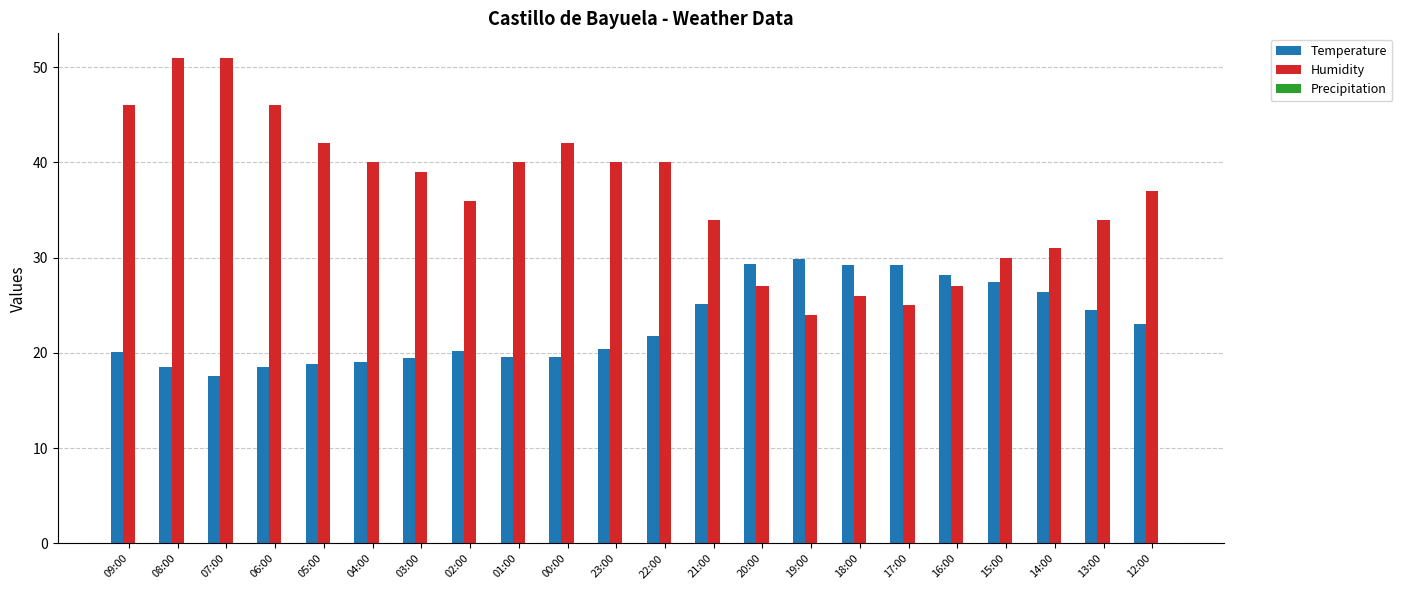

How many bars are there in each group?

2